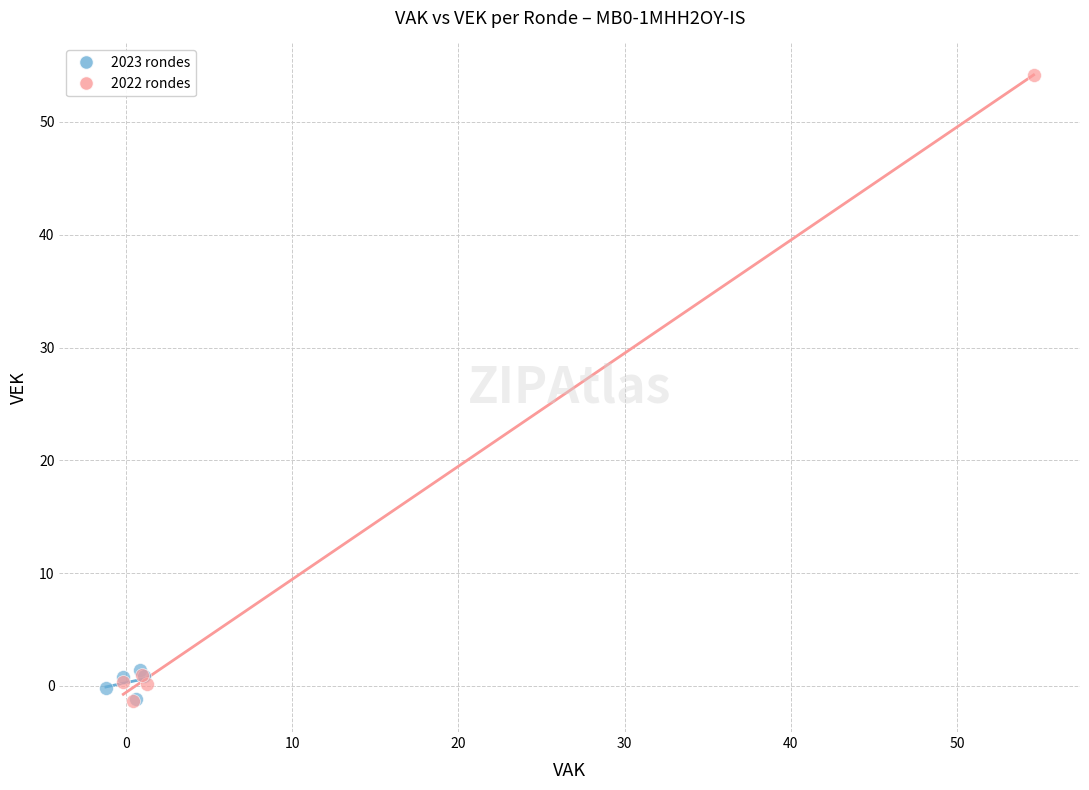

What are all the series names shown in the legend?

2023 rondes, 2022 rondes